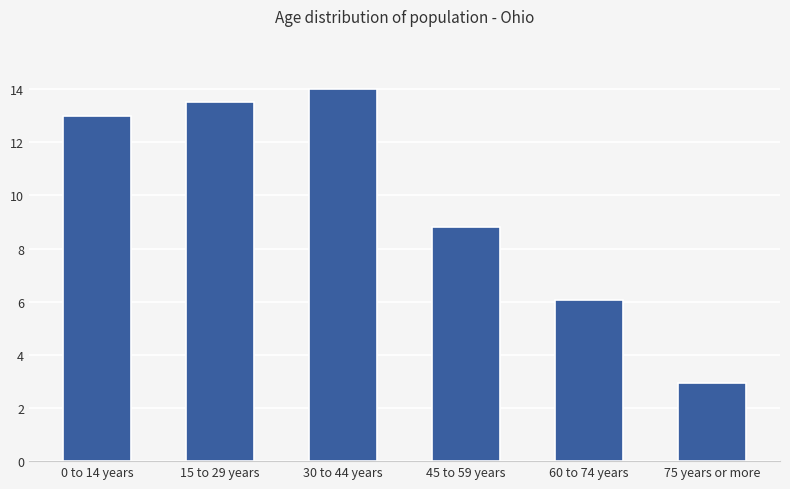

Which category has the lowest value across all series?

75 years or more